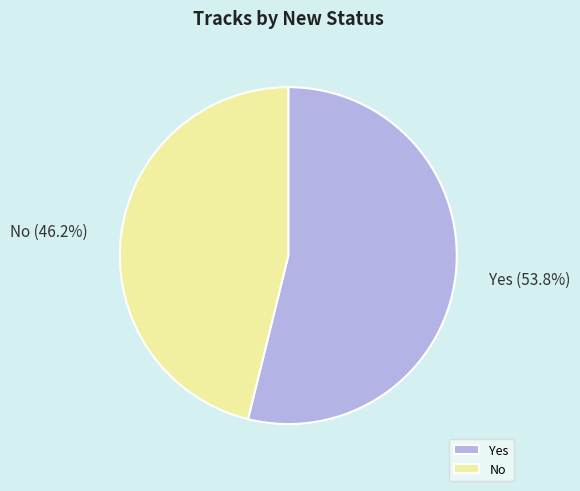

Which slice is the largest?

Yes